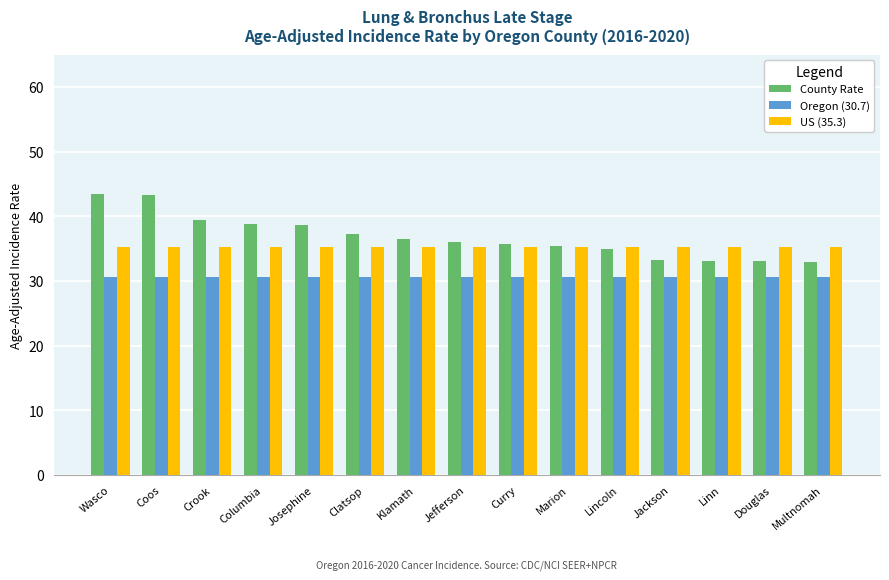

What is the minimum value for Oregon (30.7)?

30.7